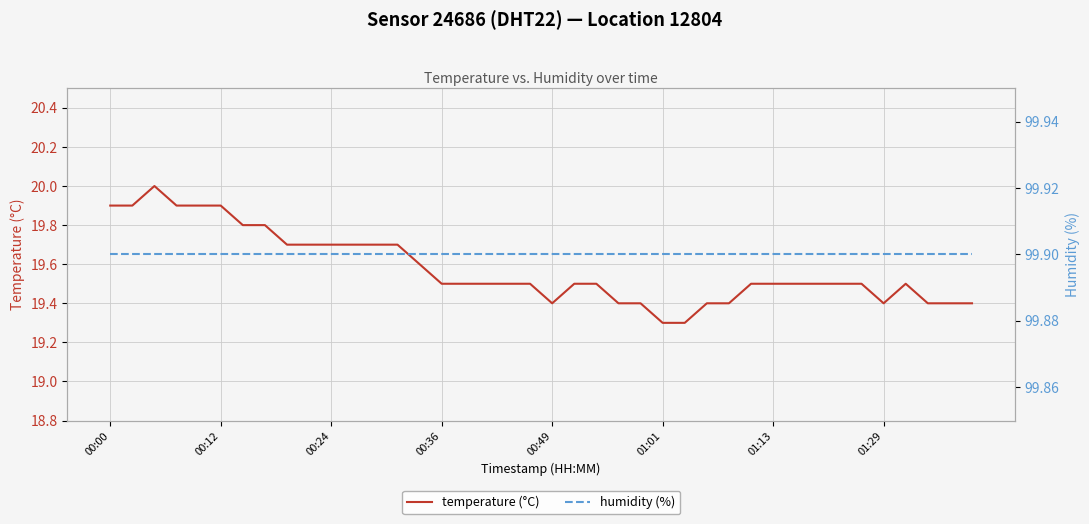

Count the temperature (°C) values in the range 19 to 20.

40